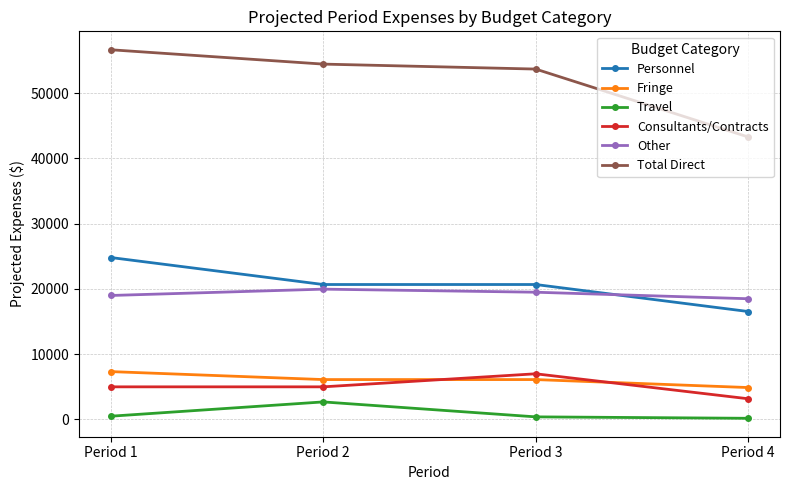

How many interior local peaks does the Consultants/Contracts series have?

1